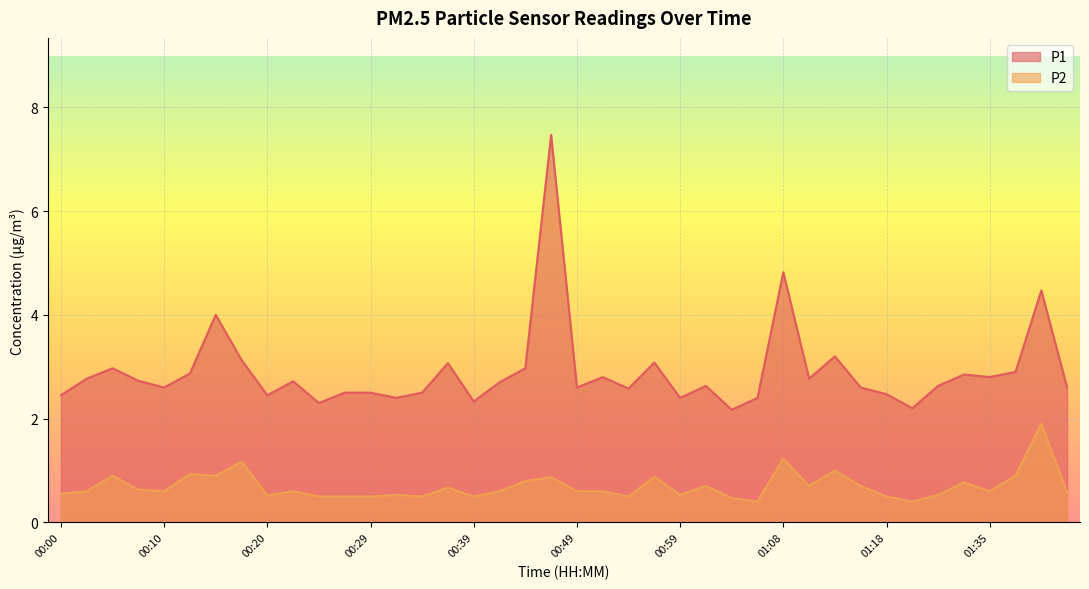

What is the label of the 10th point from the right?

01:13